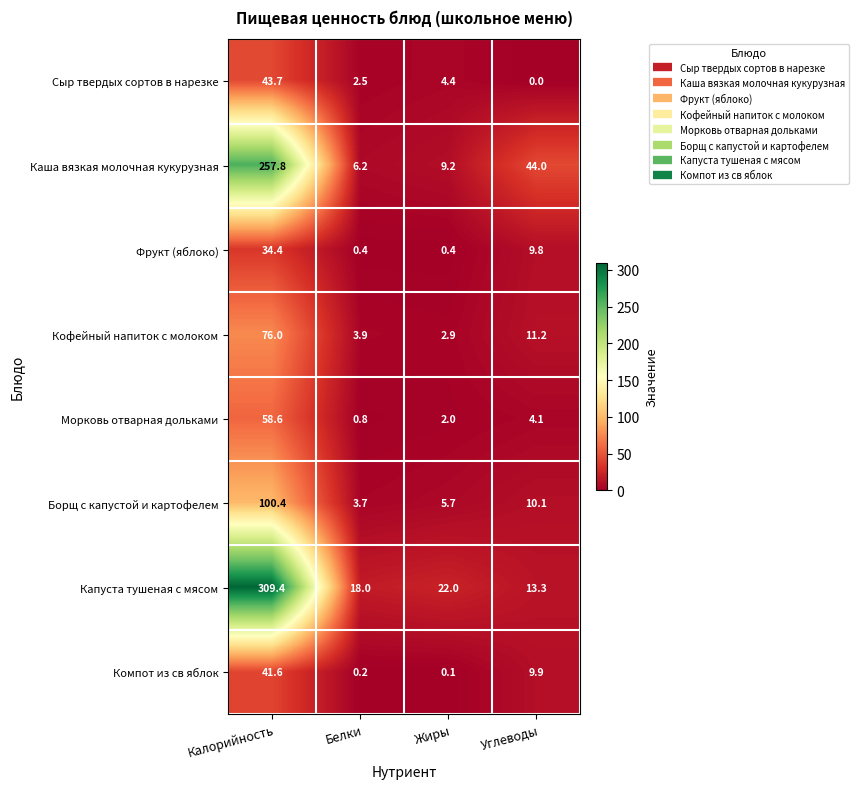

What is the sum of all Морковь отварная дольками values?

65.5